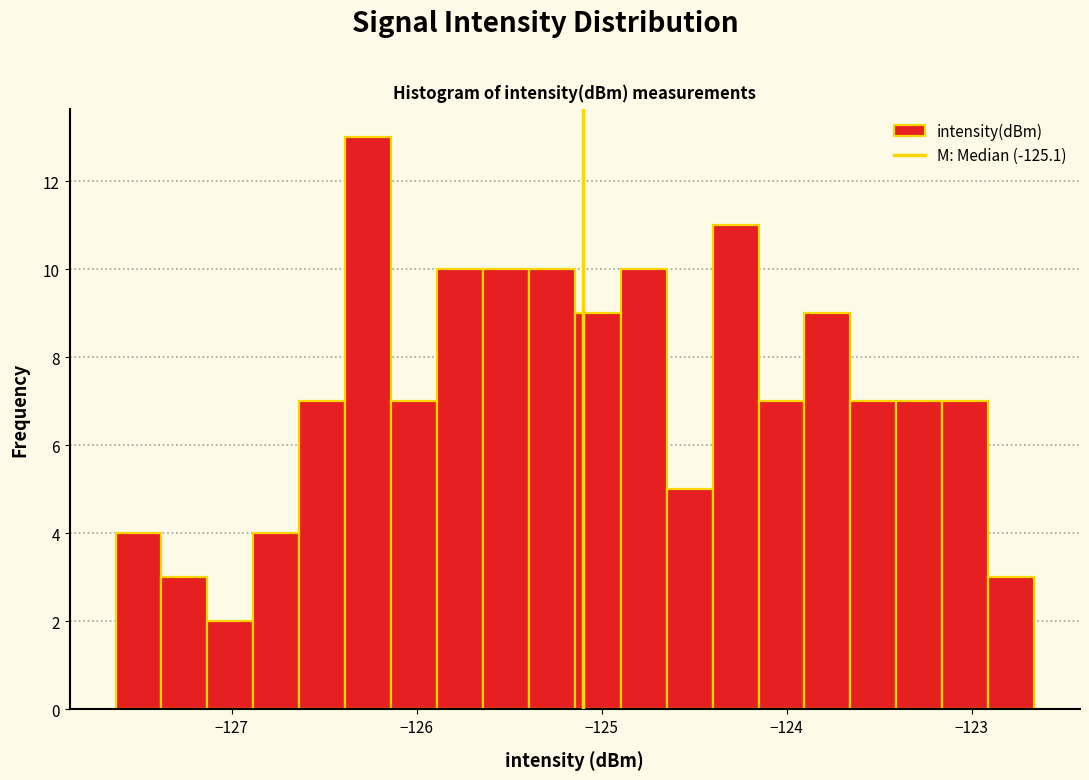

Read against the x-axis, roughly where is the centre of the tallest bar?

-126.3